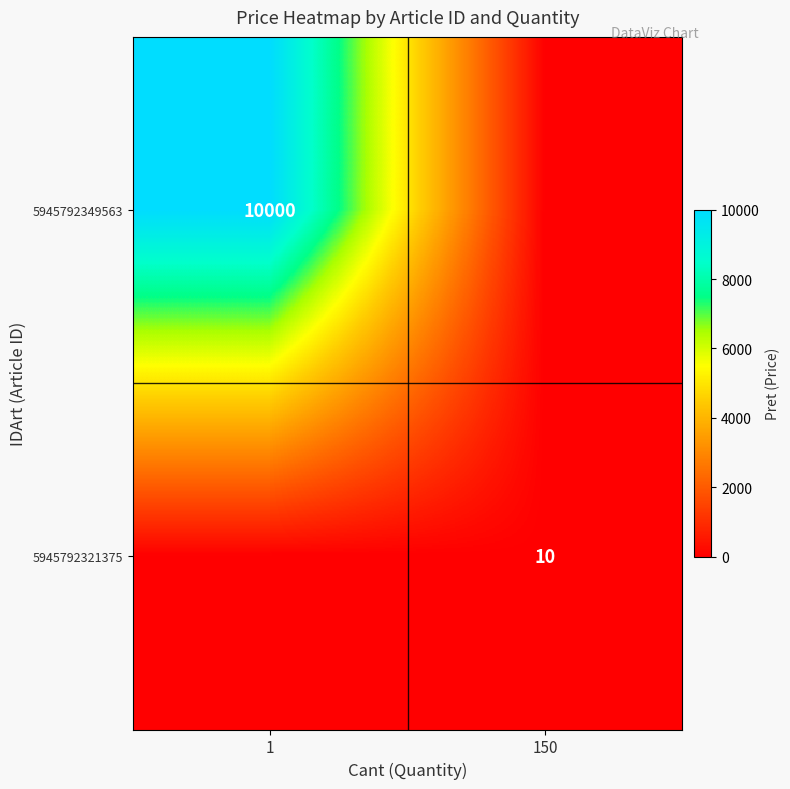

Which category has the highest value across all series?

1